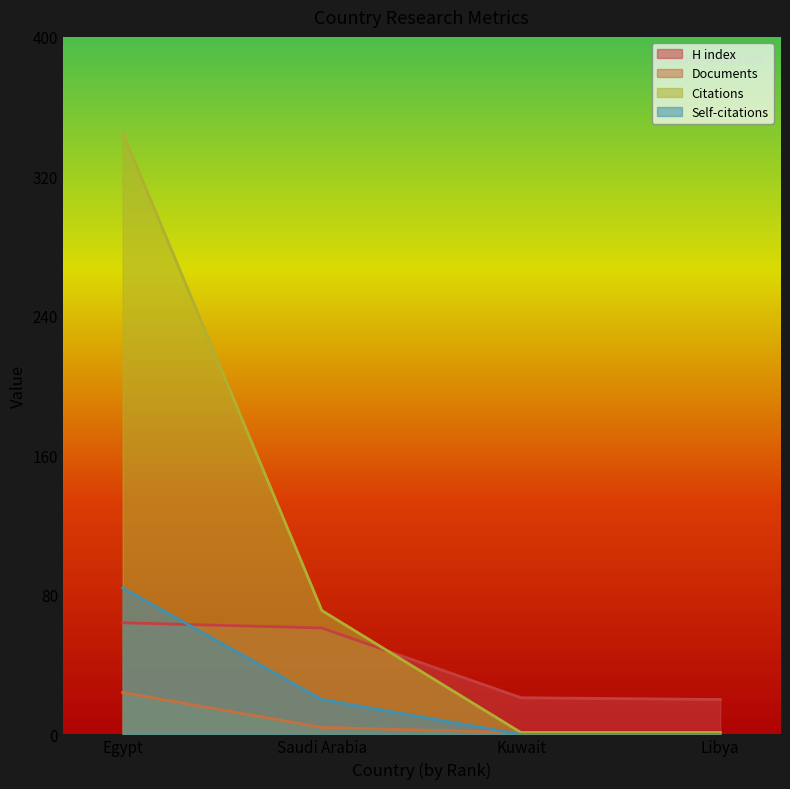

How many lines are shown in the chart?

4